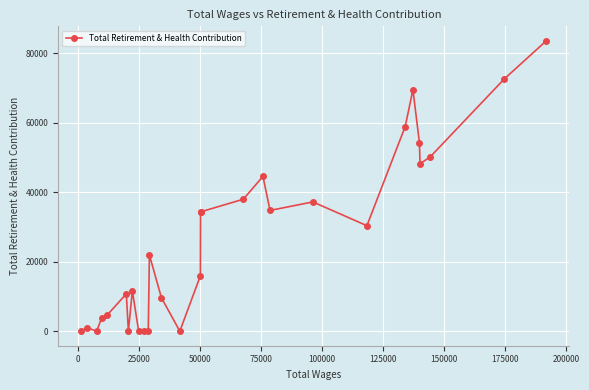

True or false: the data has more than 0 interior local peaks.

True